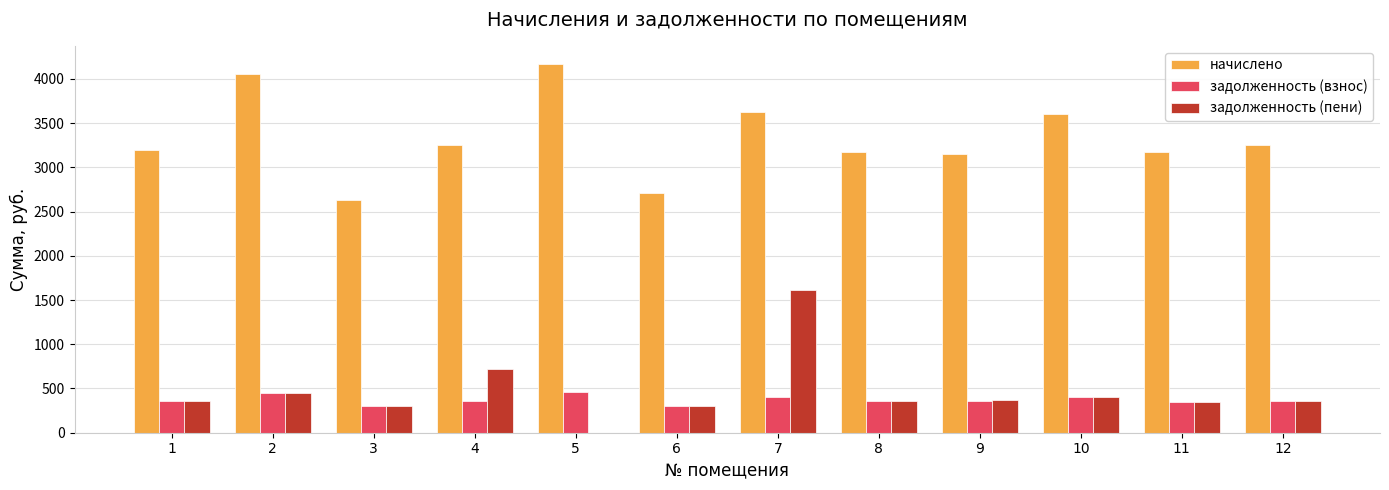

The value of начислено at 7 is 3624.4. True or false?

True